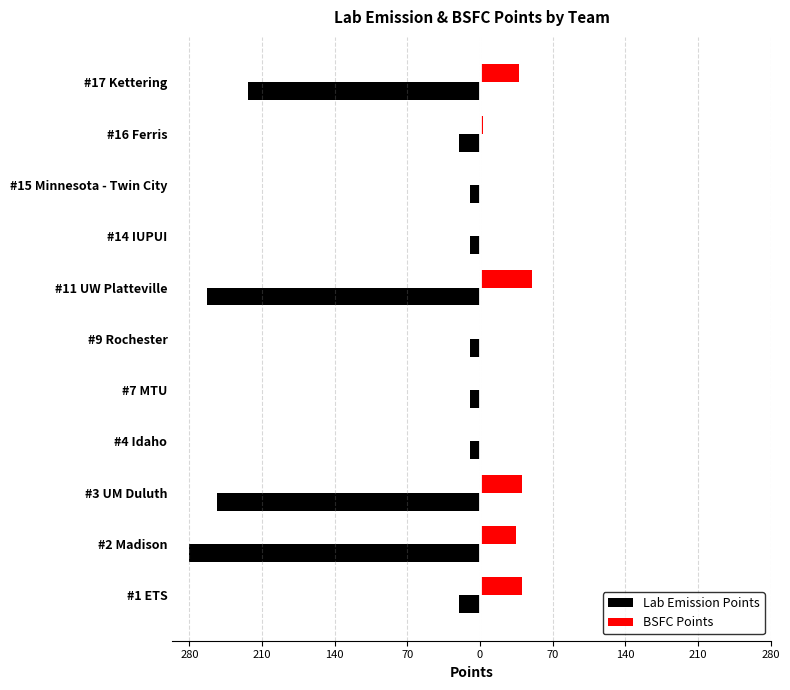

What are all the series names shown in the legend?

Lab Emission Points, BSFC Points